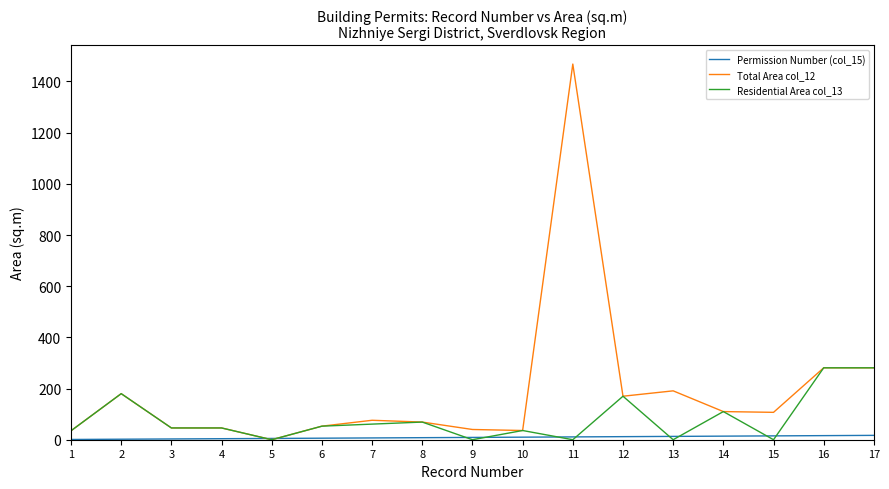

The value of Total Area col_12 at 8 is 69. True or false?

True